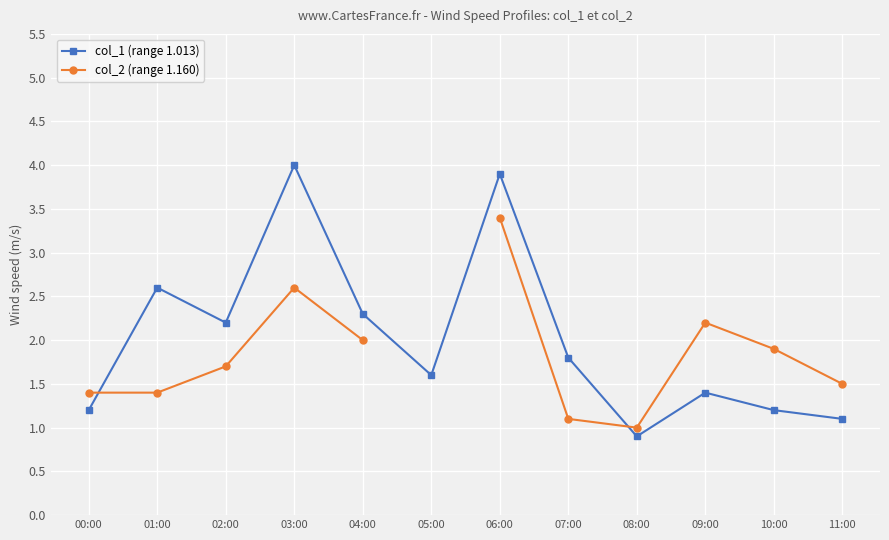

Where is the first local minimum for col_1 (range 1.013)?

02:00